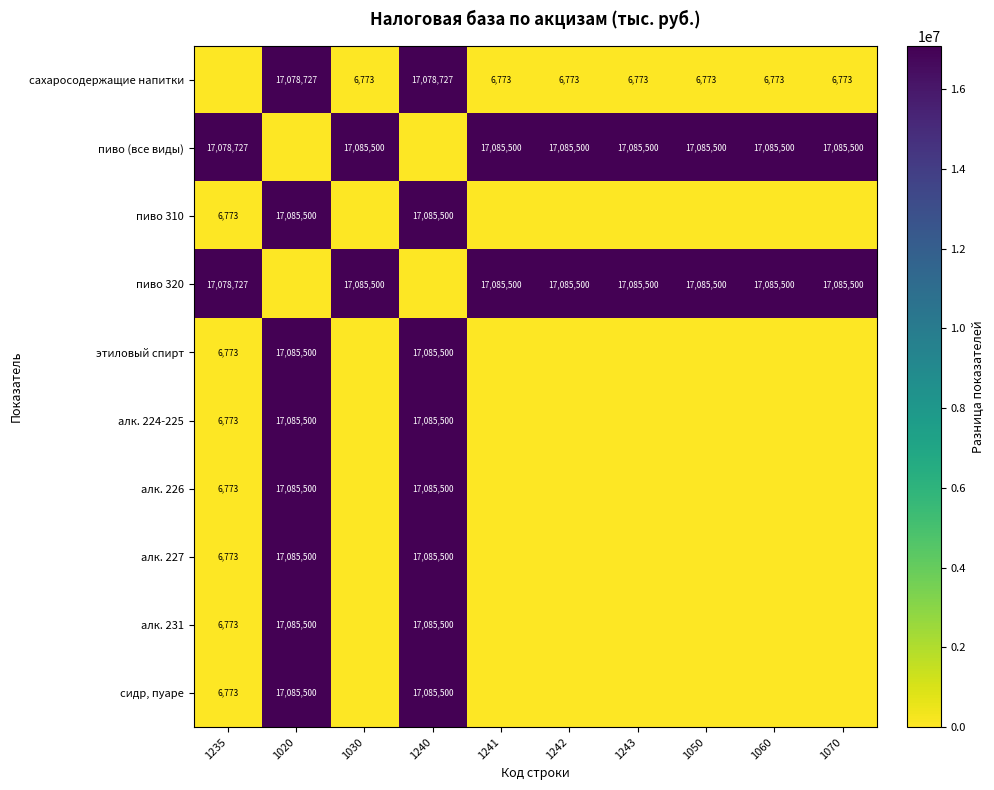

The сахаросодержащие напитки series shows 6773 at 1030. True or false?

True